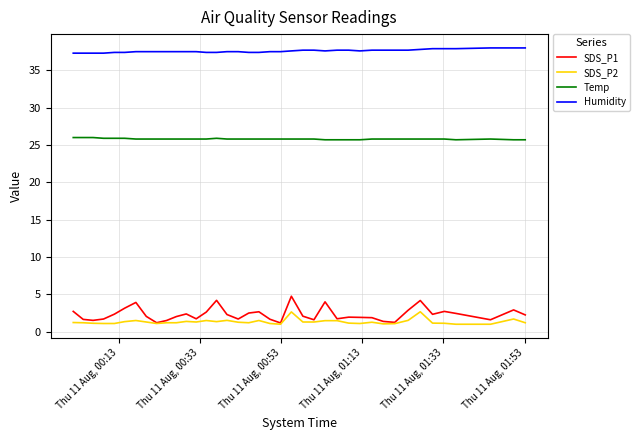

Which series has the largest total across all categories?

Humidity